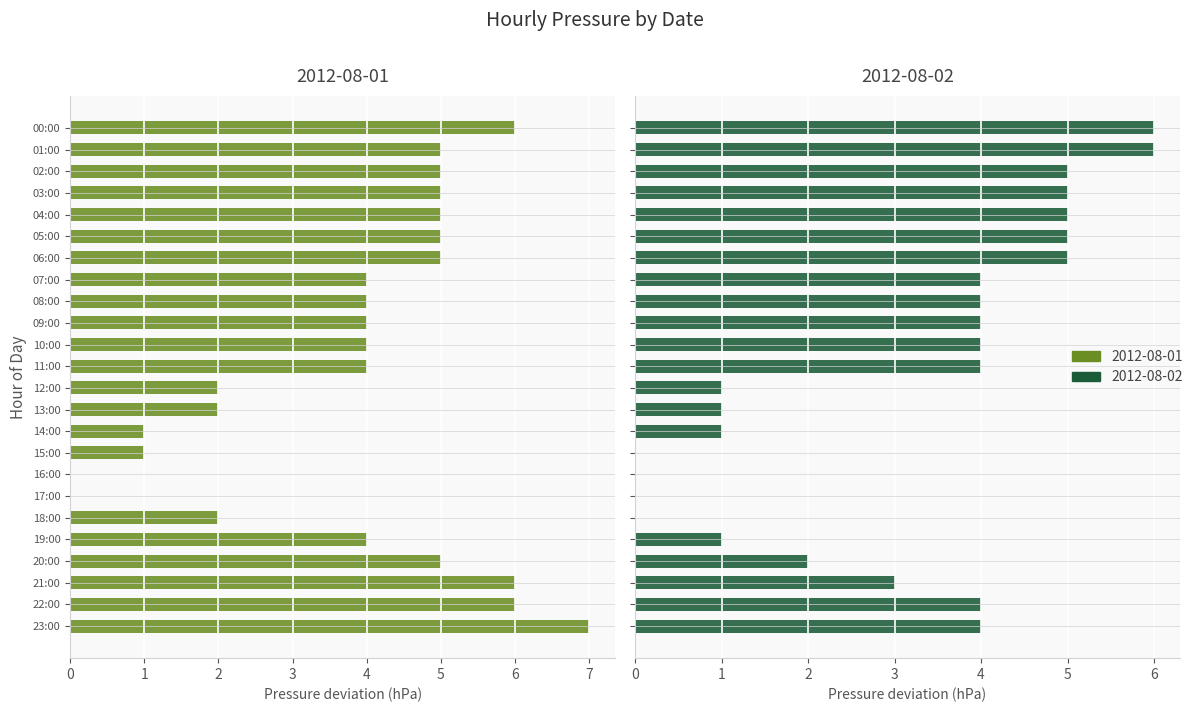

Where does the 2012-08-02 series first go above 4?

00:00